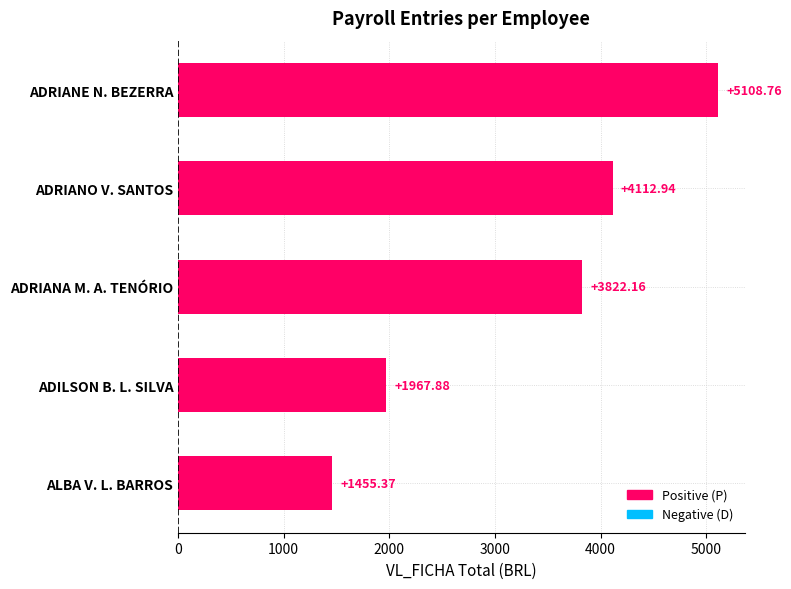

At which label is the value closest to 3282?

ADRIANA M. A. TENÓRIO